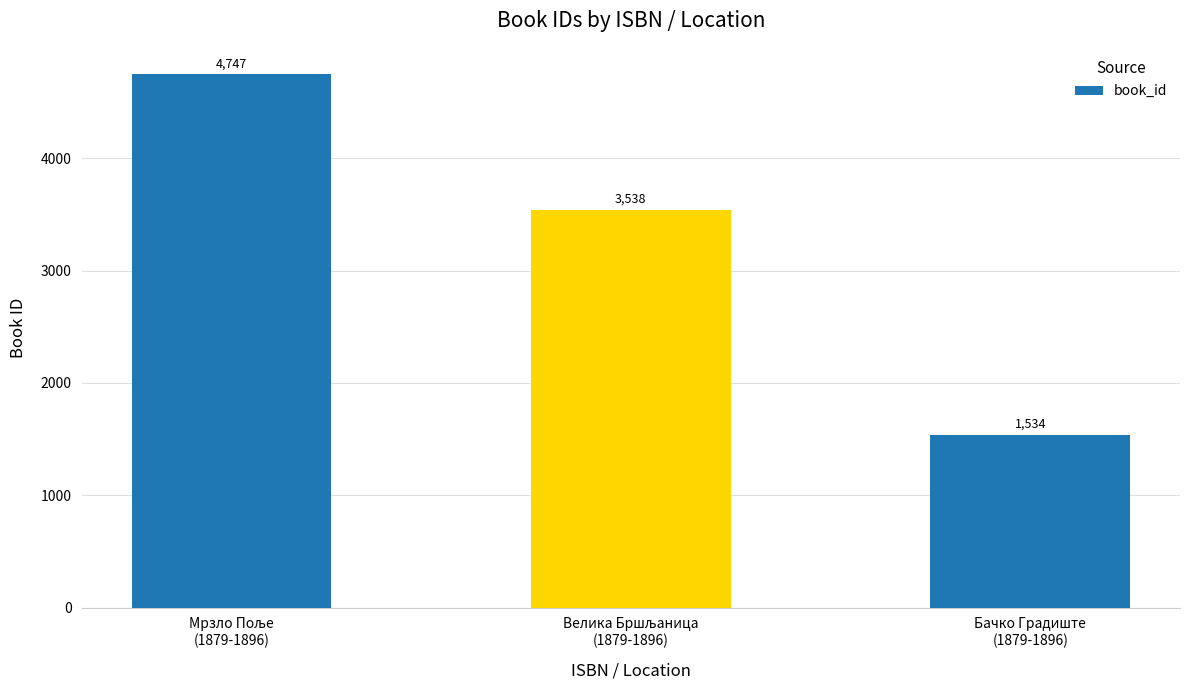

Count the values in the range 1534 to 4747.

3